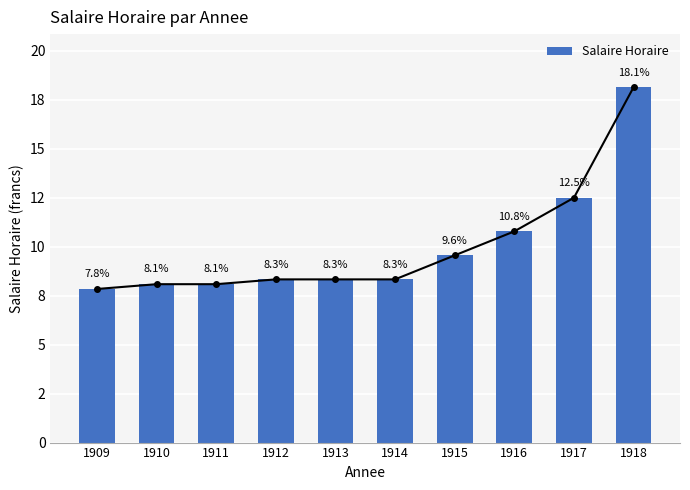

Are the bars horizontal?

No